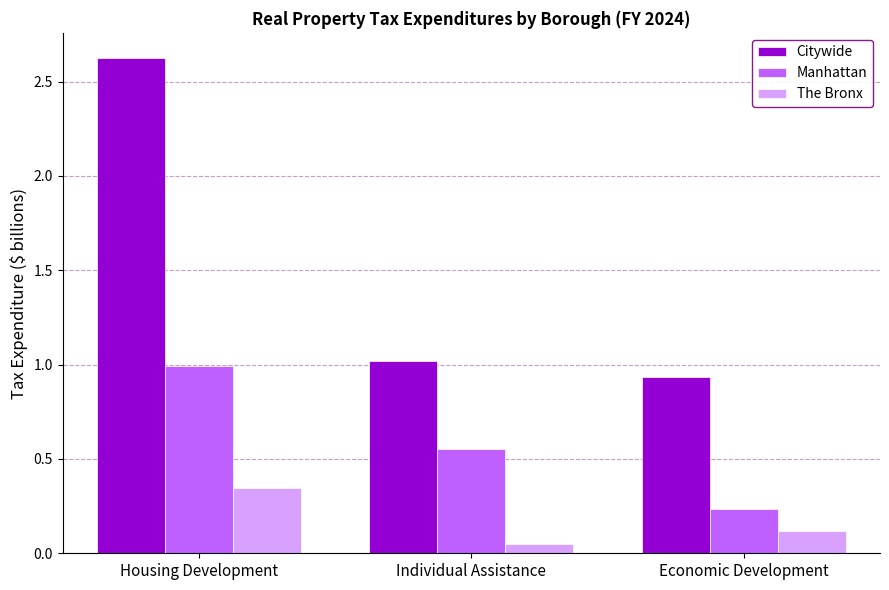

The Citywide series shows 0.6 at Individual Assistance. True or false?

False